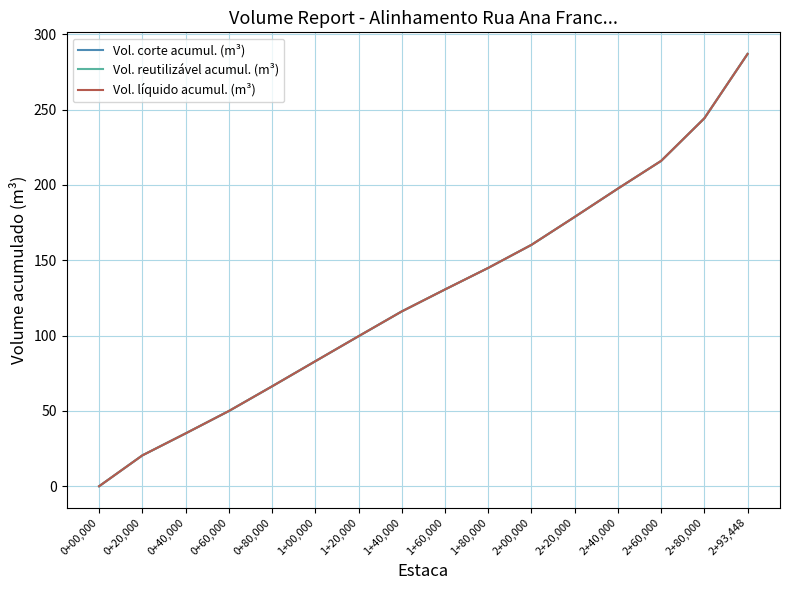

Which category has the lowest value across all series?

0+00,000